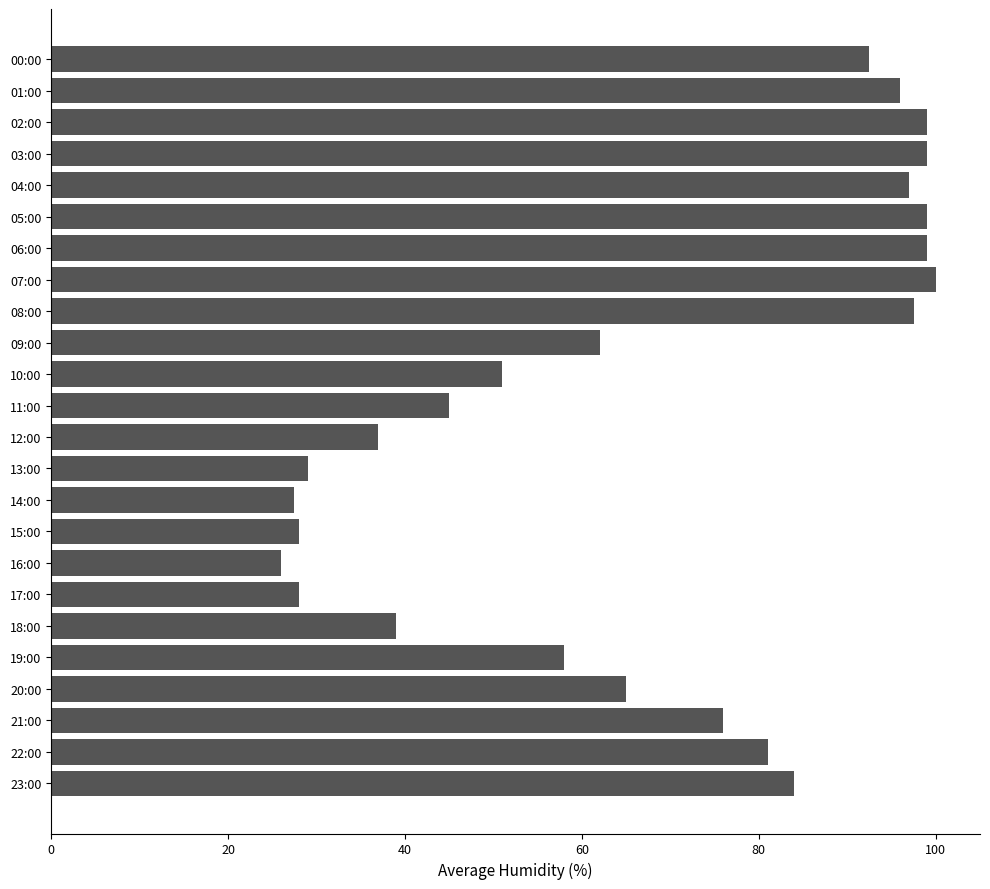

What is the change in value from 06:00 to 09:00?

-37.0